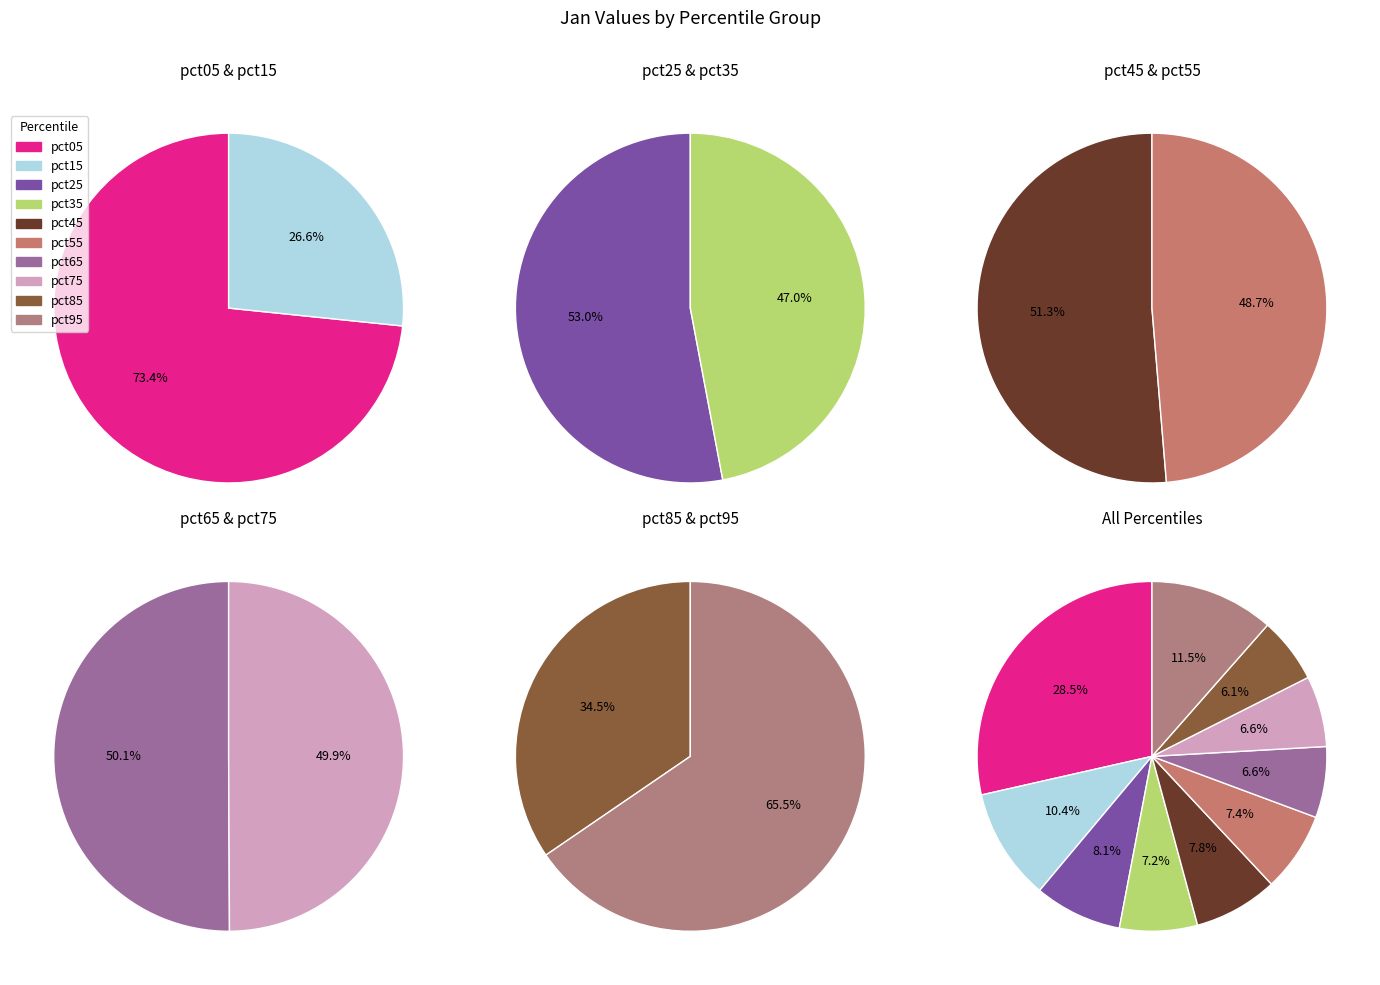

Rank the categories by value from highest to lowest.

pct05, pct95, pct15, pct25, pct45, pct55, pct35, pct65, pct75, pct85